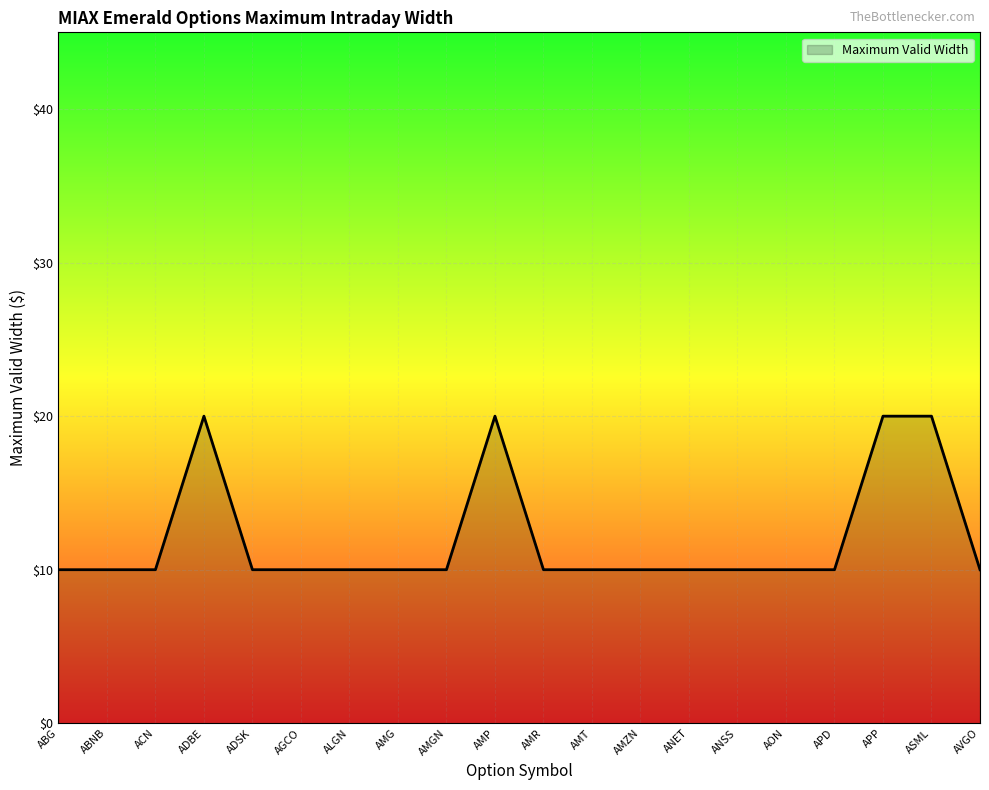

What is the ratio of the value at AMGN to the value at ANSS?

1.0